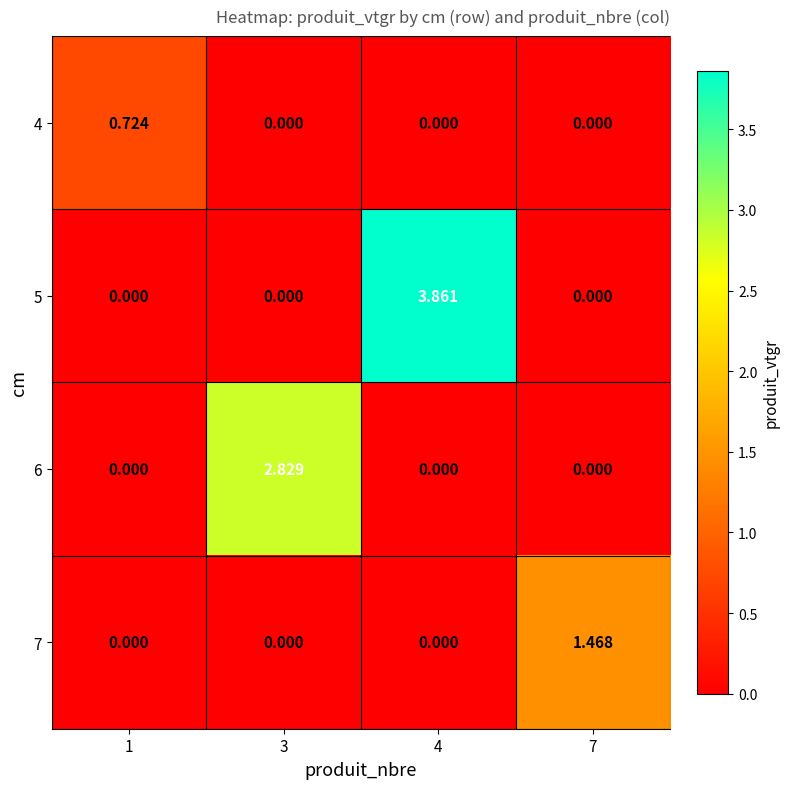

Reading left to right, what are all the values shown in this chart?

4: 1=0.7	3=0.0	4=0.0	7=0.0
5: 1=0.0	3=0.0	4=3.9	7=0.0
6: 1=0.0	3=2.8	4=0.0	7=0.0
7: 1=0.0	3=0.0	4=0.0	7=1.5